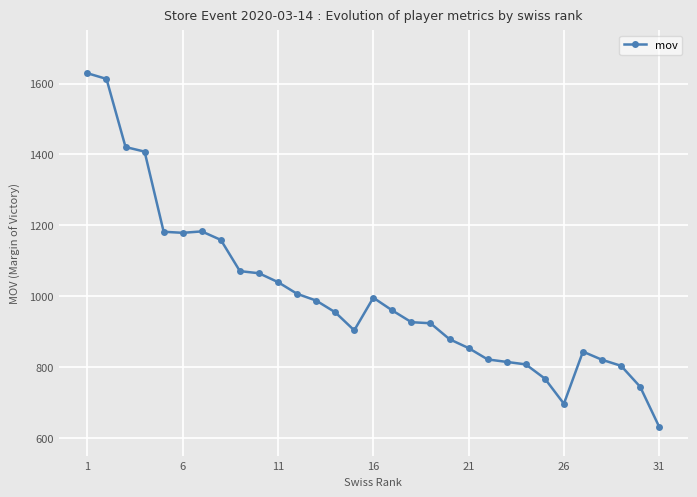

What is the value of the 1st point from the left?

1629